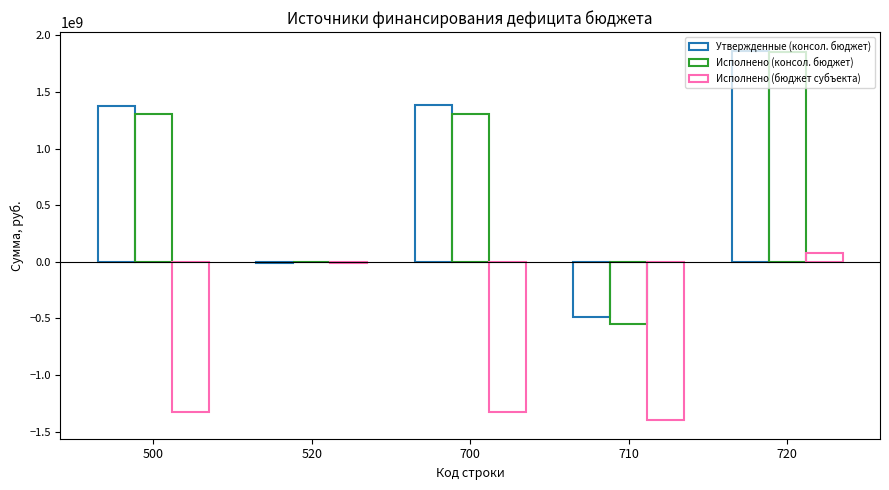

What is the greatest value displayed?

1866972171.5